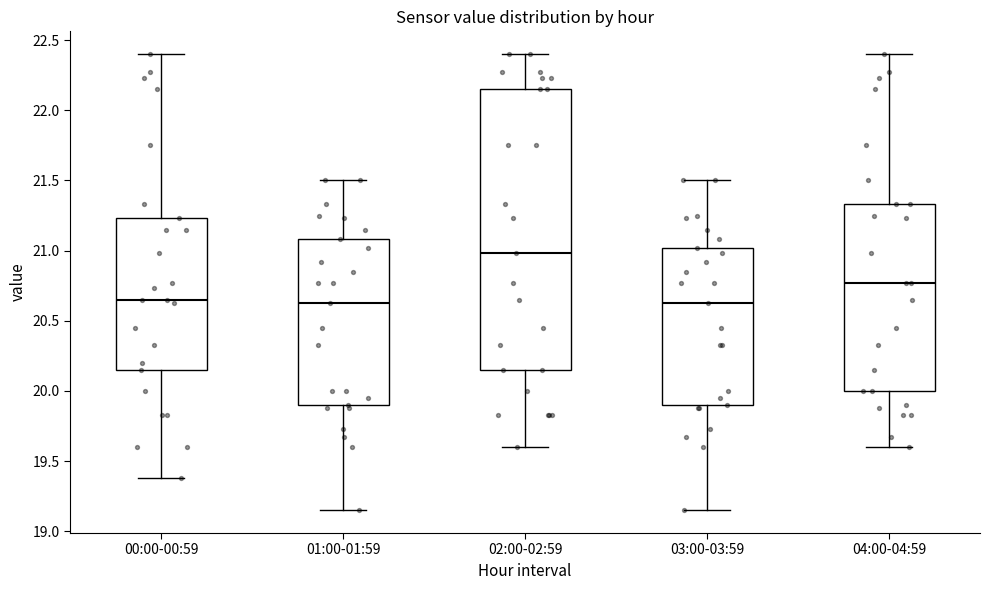

Reading left to right, read every box against the y-axis: the position of its median line, the range the box covers, and the ends of its whiskers. The values are not printed on the chart, so give them approximately, as read against the axis.

00:00-00:59: median 20.65, box 20.15 to 21.25, whiskers 19.40 to 22.40
01:00-01:59: median 20.65, box 19.90 to 21.10, whiskers 19.15 to 21.50
02:00-02:59: median 21.00, box 20.15 to 22.15, whiskers 19.60 to 22.40
03:00-03:59: median 20.65, box 19.90 to 21.00, whiskers 19.15 to 21.50
04:00-04:59: median 20.75, box 20.00 to 21.35, whiskers 19.60 to 22.40